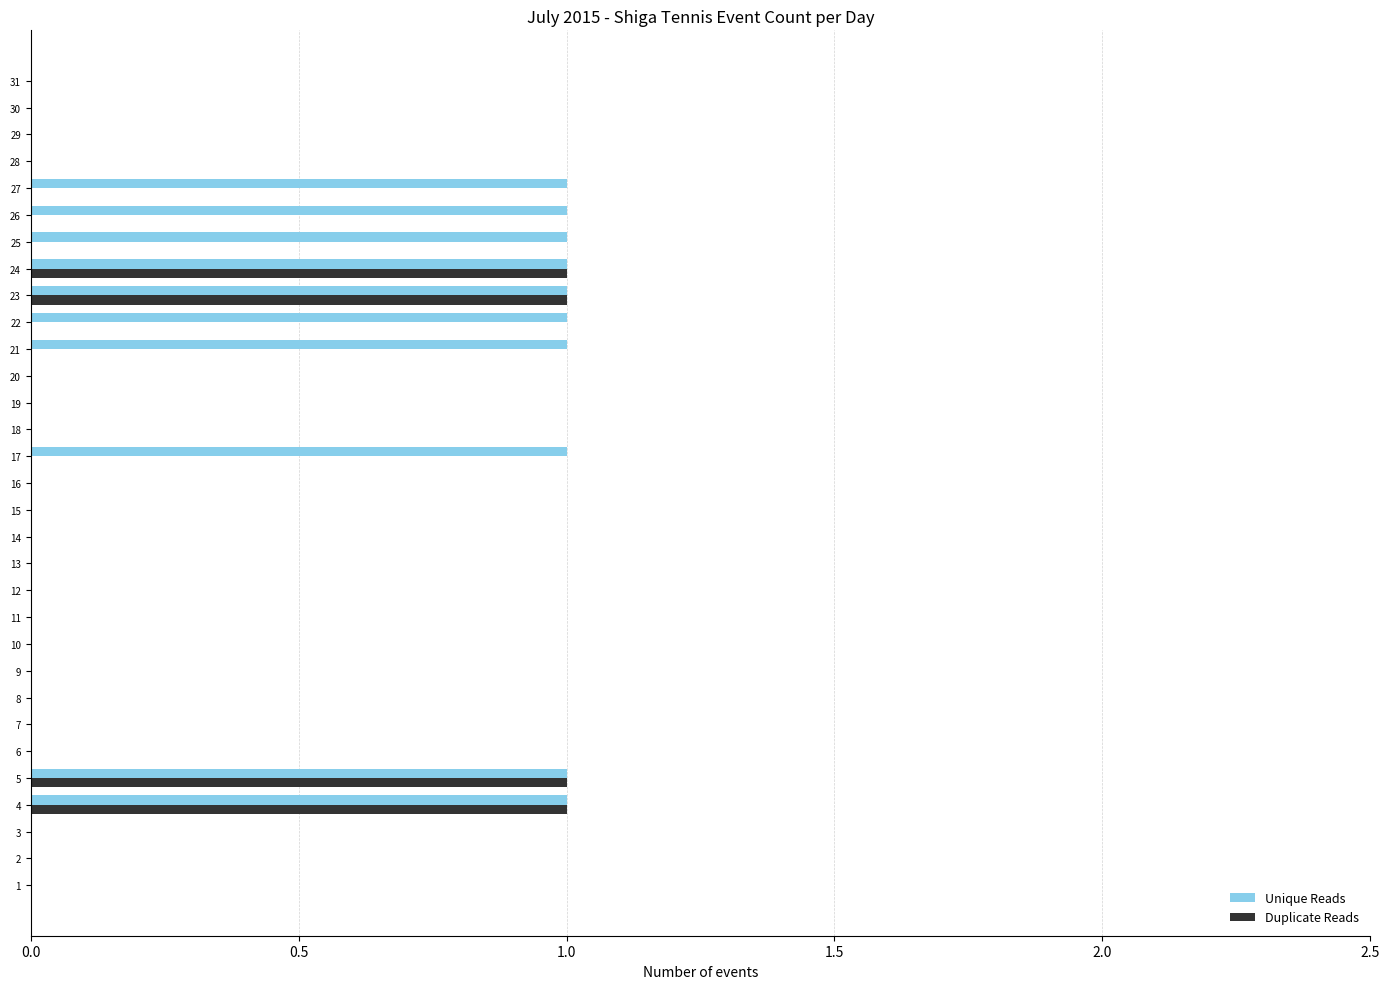

Which series changed the most between 13 and 27?

Unique Reads